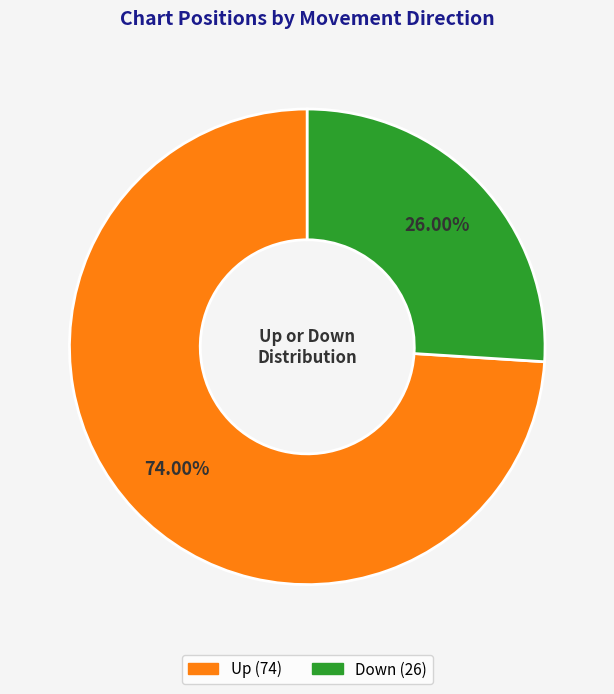

Is there any slice that represents more than half of the pie?

Yes